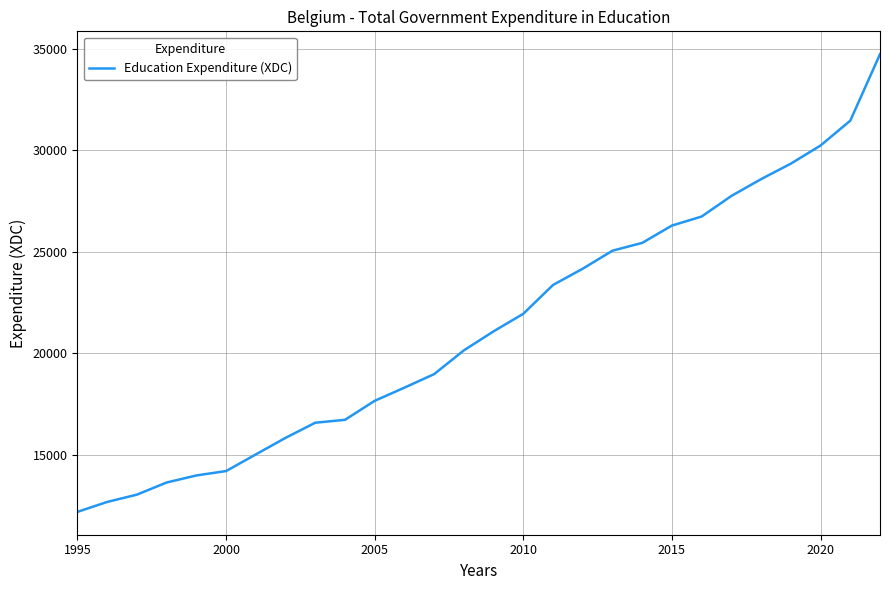

What is the difference between the maximum and second lowest values?

22064.4